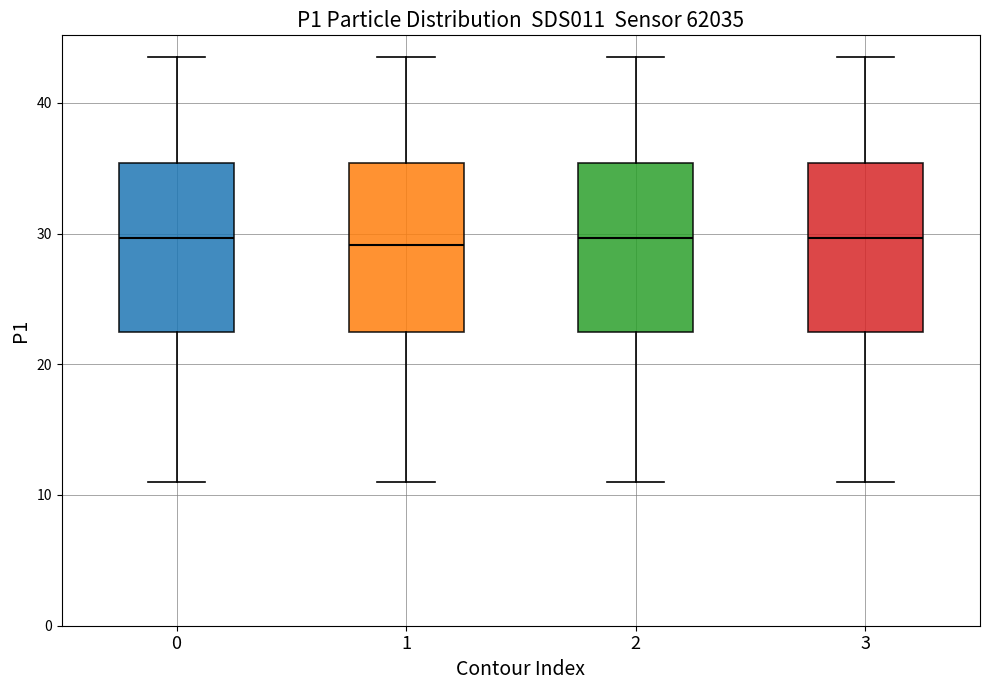

Reading left to right, transcribe this box plot: for each box, give where its median line is, the range the box spans, and where its two whiskers end, as read against the y-axis. The values are not printed on the chart, so give them approximately, as read against the axis.

0: median 30, box 22 to 35, whiskers 11 to 44
1: median 29, box 22 to 35, whiskers 11 to 44
2: median 30, box 22 to 35, whiskers 11 to 44
3: median 30, box 22 to 35, whiskers 11 to 44